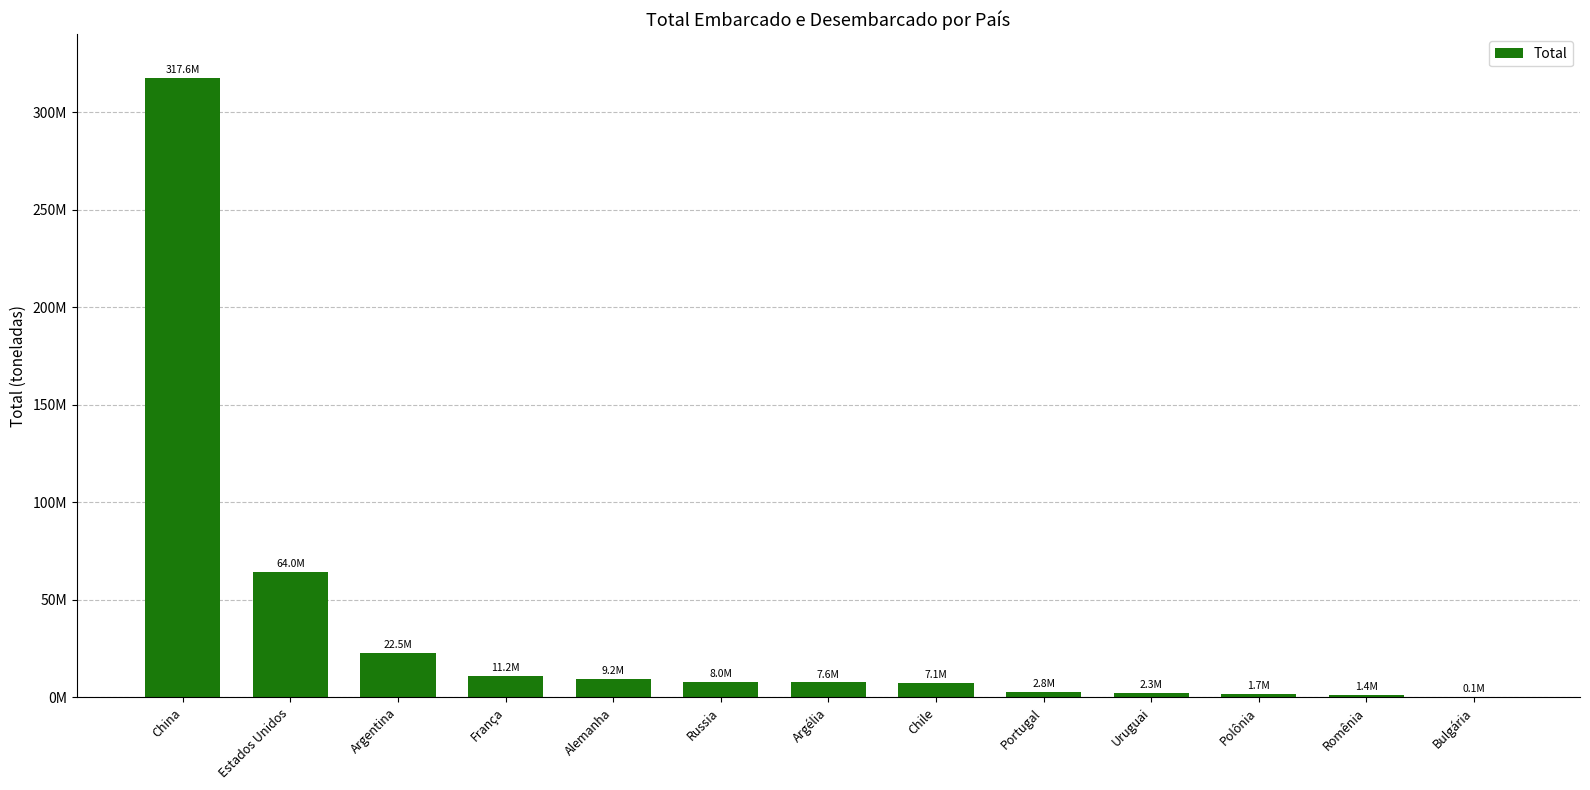

List the labels in order of value, smallest first.

Bulgária, Romênia, Polônia, Uruguai, Portugal, Chile, Argélia, Russia, Alemanha, França, Argentina, Estados Unidos, China